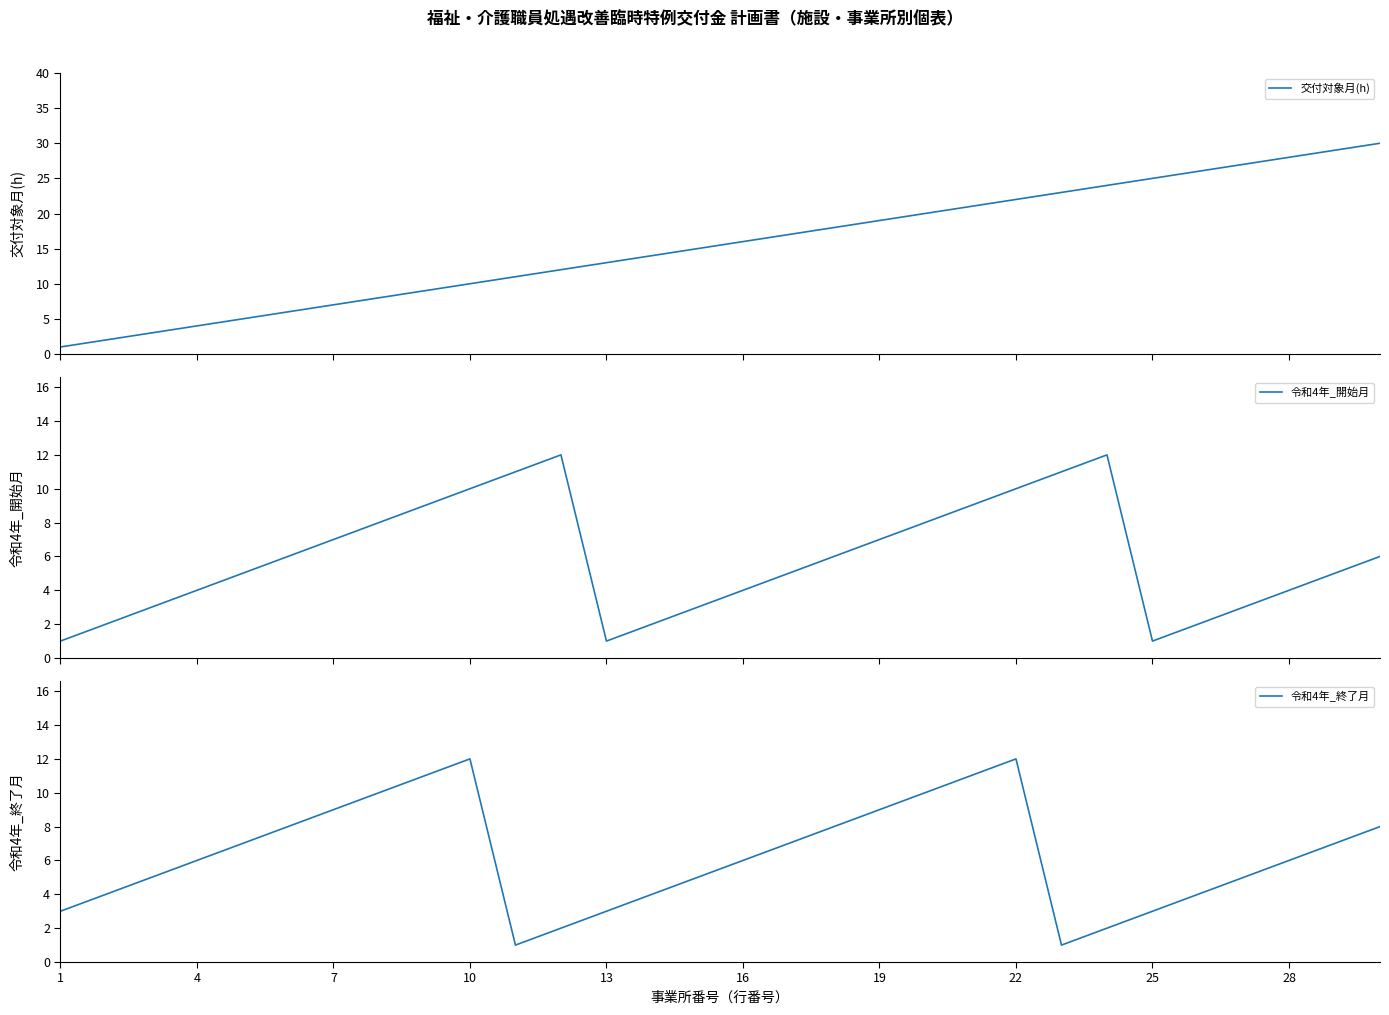

In 令和4年_終了月, how many points are higher than both neighbors (excluding endpoints)?

2